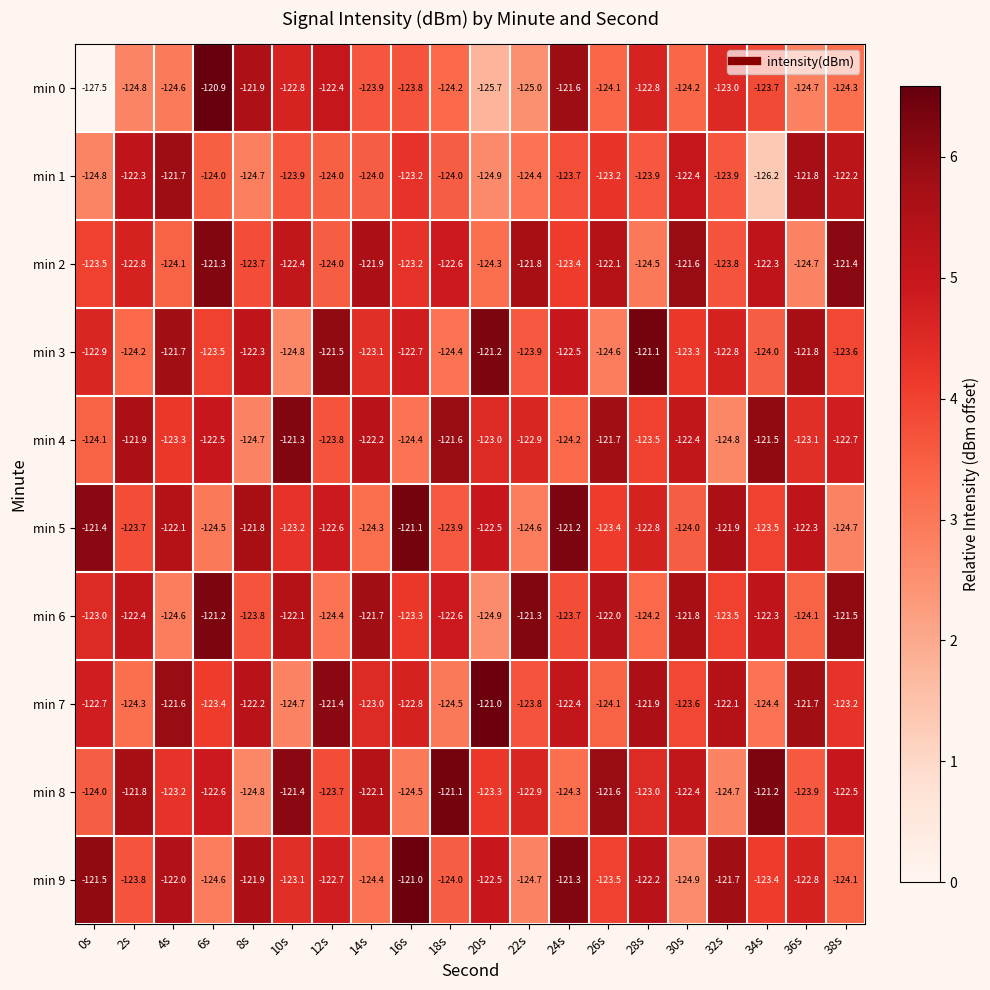

Which category has the highest value across all series?

6s